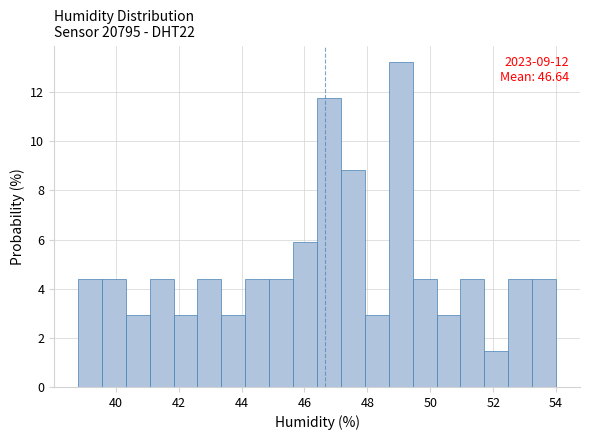

Read against the x-axis, roughly where is the centre of the tallest bar?

49.0